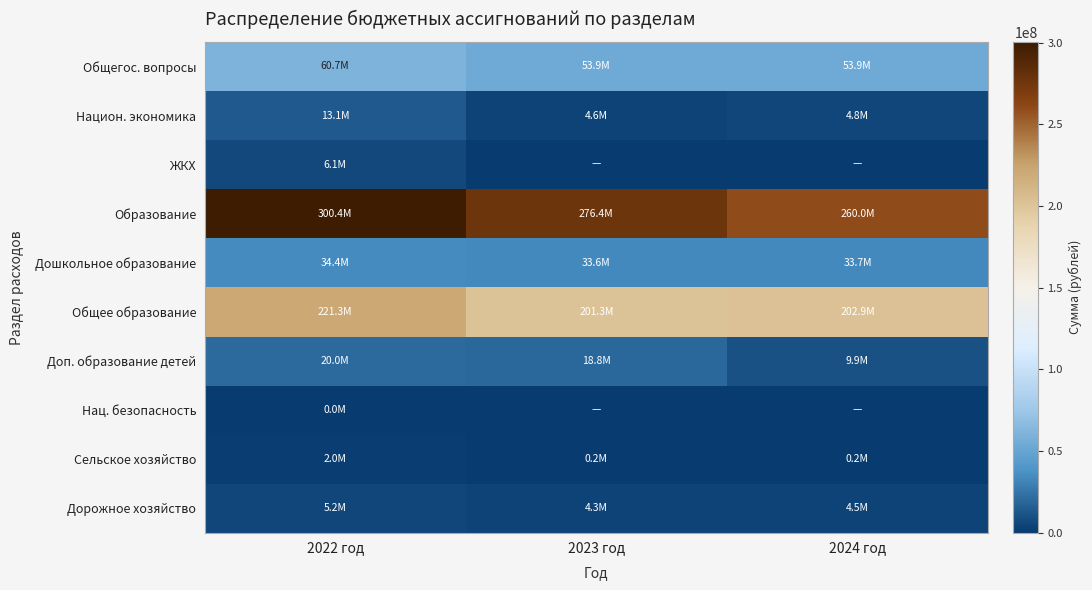

Which series has the widest spread of values?

Образование